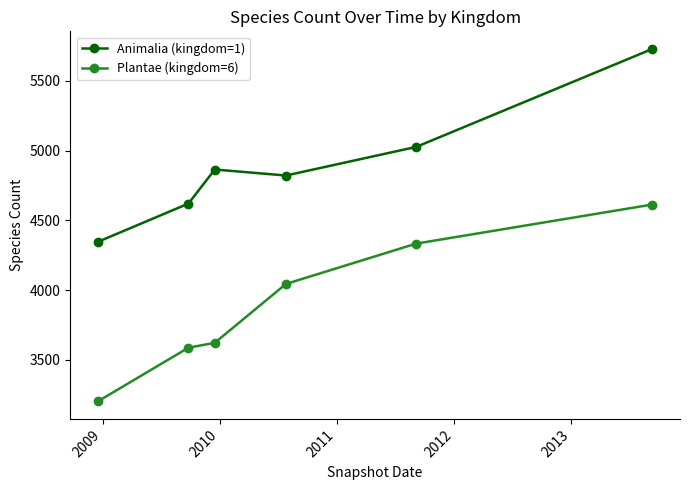

How many interior local peaks does the Animalia (kingdom=1) series have?

1